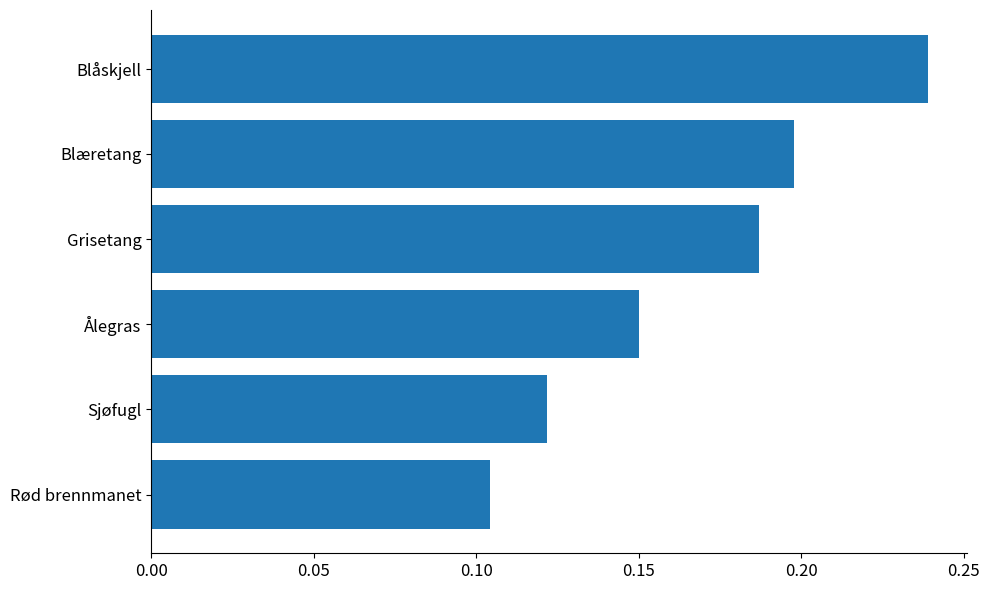

Which has a higher value, Ålegras or Rød brennmanet?

Ålegras